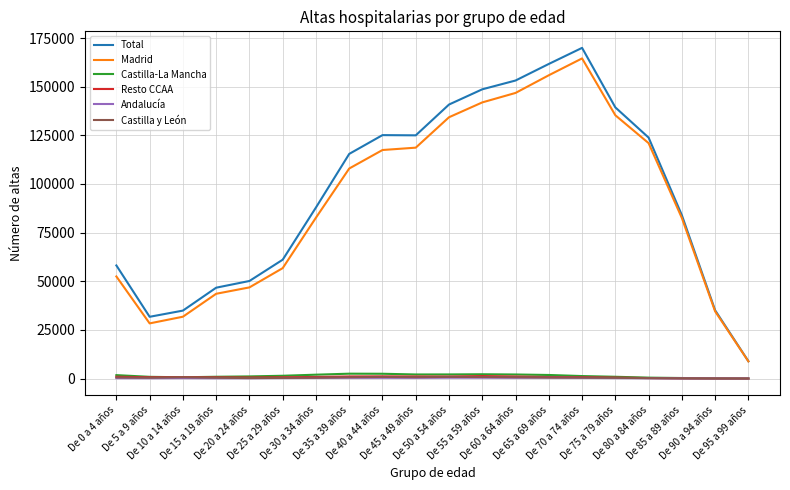

What is the maximum value shown in the chart?

169961